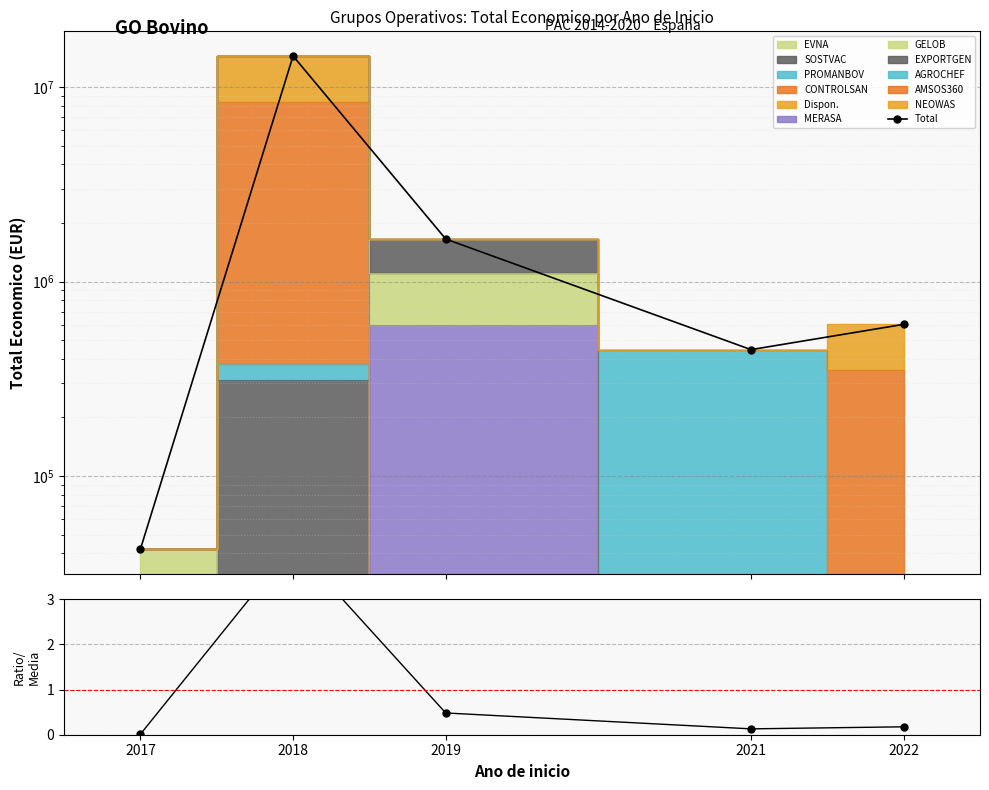

At which label is Total closest to 7247023?

2019